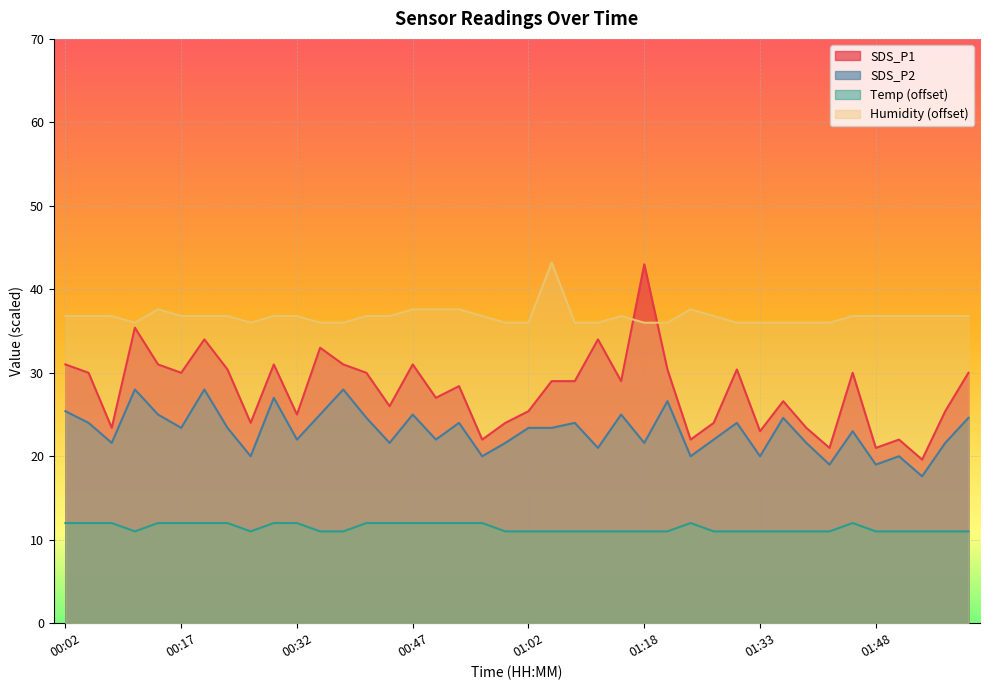

What is the approximate value of Humidity at 00:11?

36.0